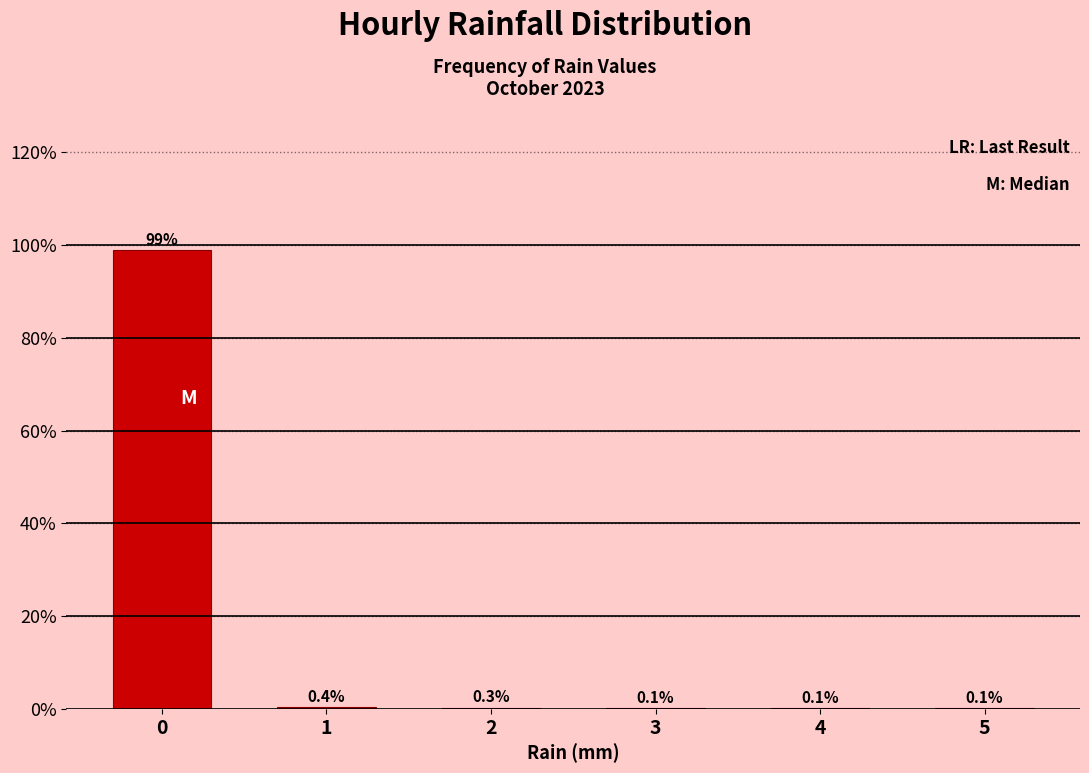

Reading left to right, transcribe all the data shown in this chart.

0=98.9	1=0.4	2=0.3	3=0.1	4=0.1	5=0.1